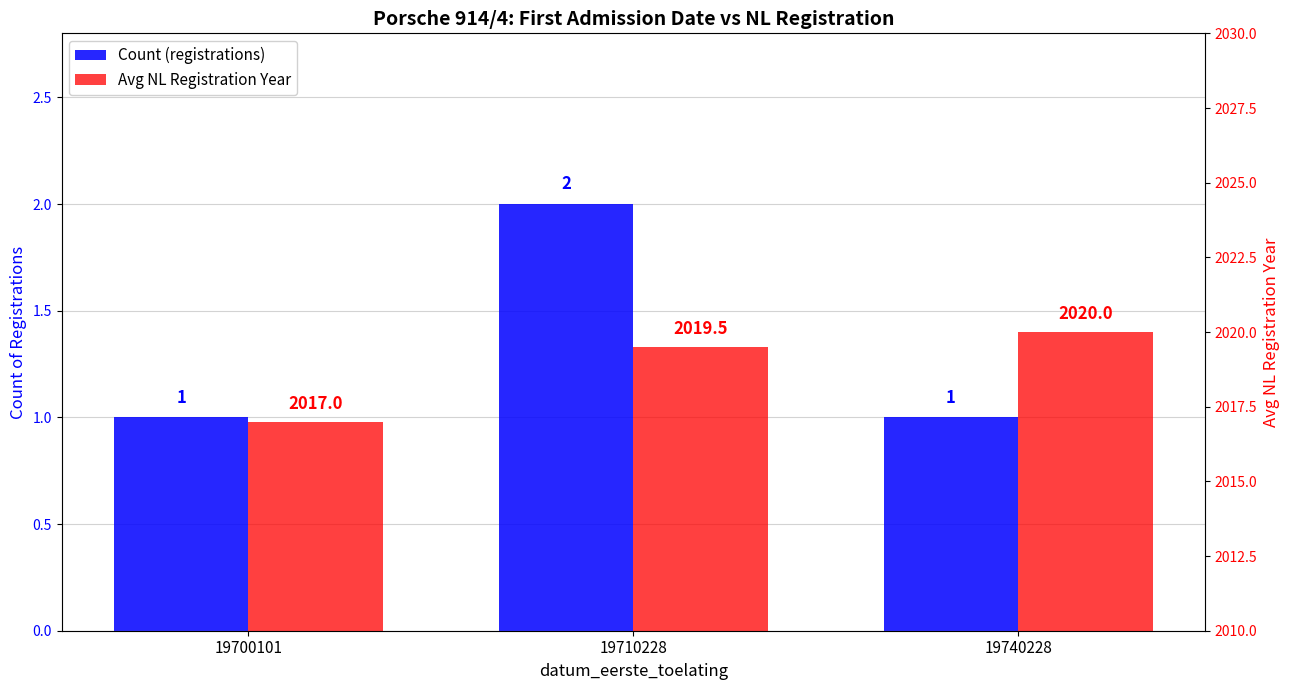

Rank the categories by Count (registrations) value from highest to lowest.

19710228, 19700101, 19740228